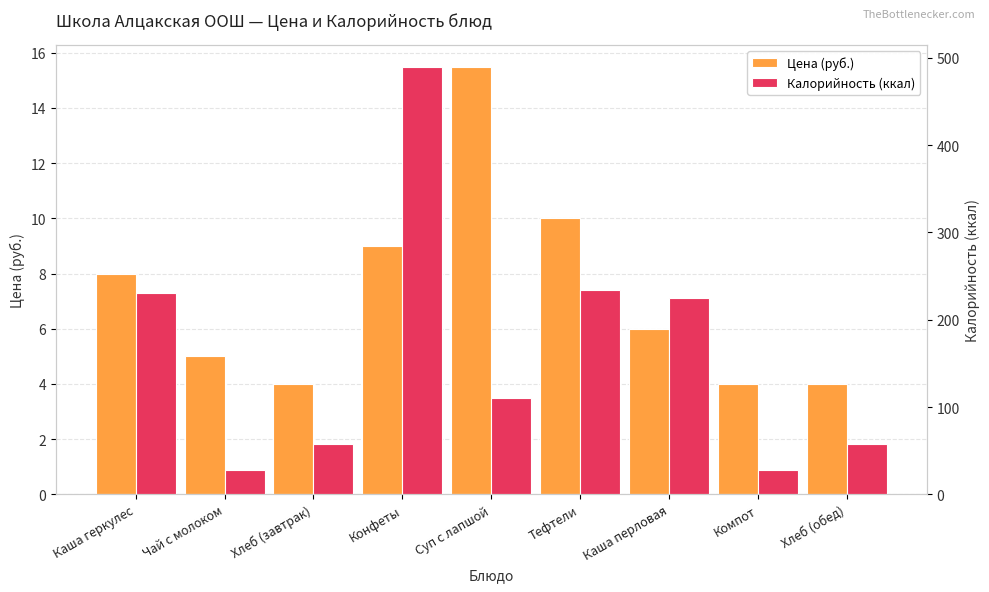

At which category is the sum across all series the highest?

Конфеты